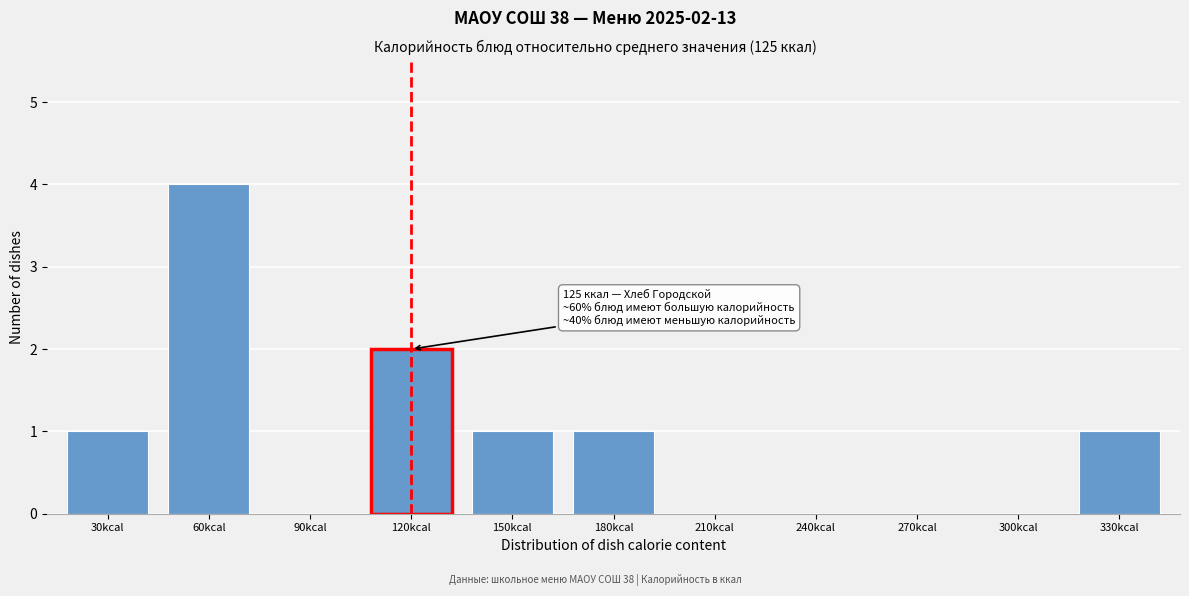

Reading right to left, what are all the values shown in this chart?

330kcal=1	300kcal=0	270kcal=0	240kcal=0	210kcal=0	180kcal=1	150kcal=1	120kcal=2	90kcal=0	60kcal=4	30kcal=1